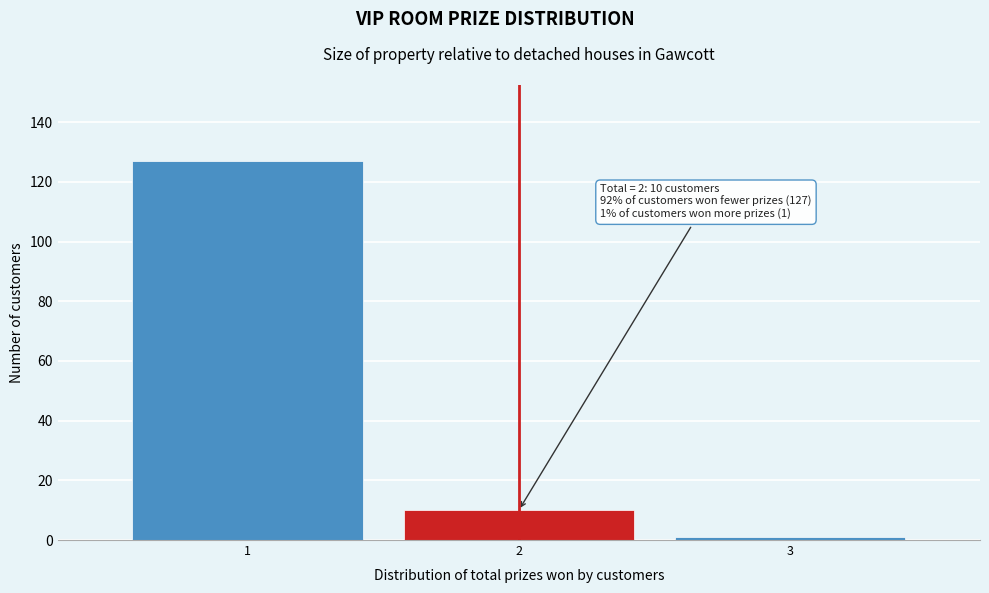

Which range on the x-axis has the tallest bar?

0.5 to 1.5